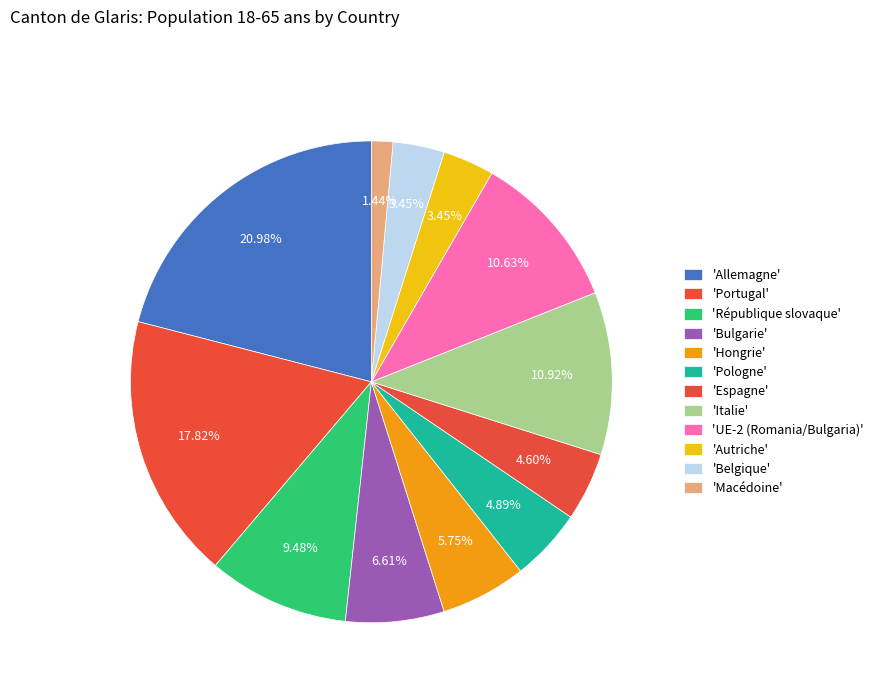

How many segments does this pie chart have?

12